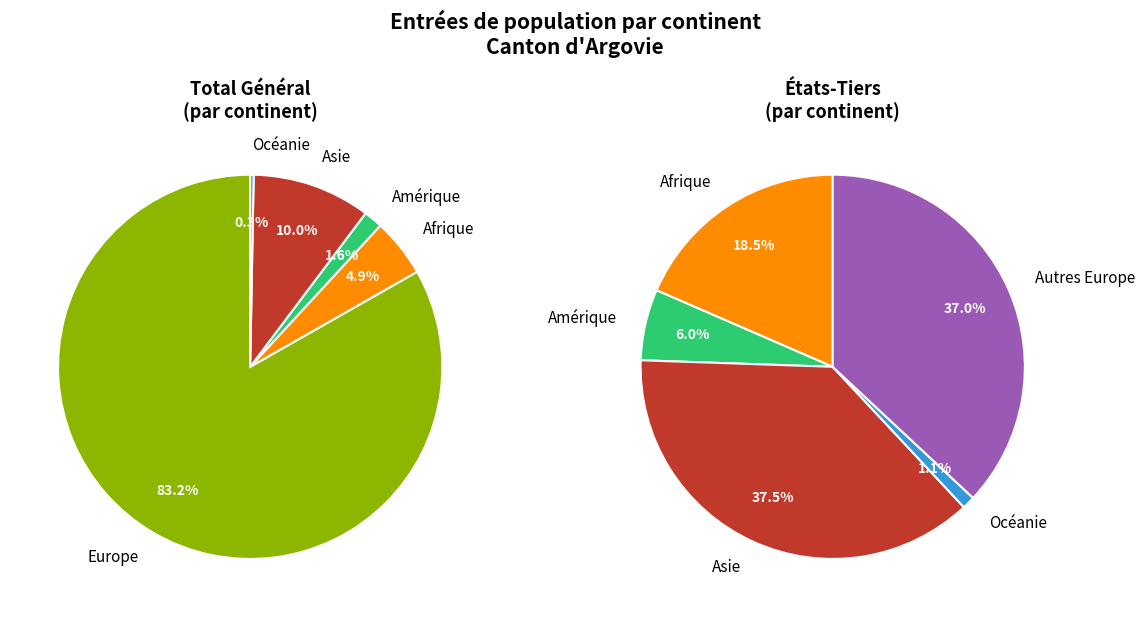

Is it true that Afrique is 1% of the pie?

False